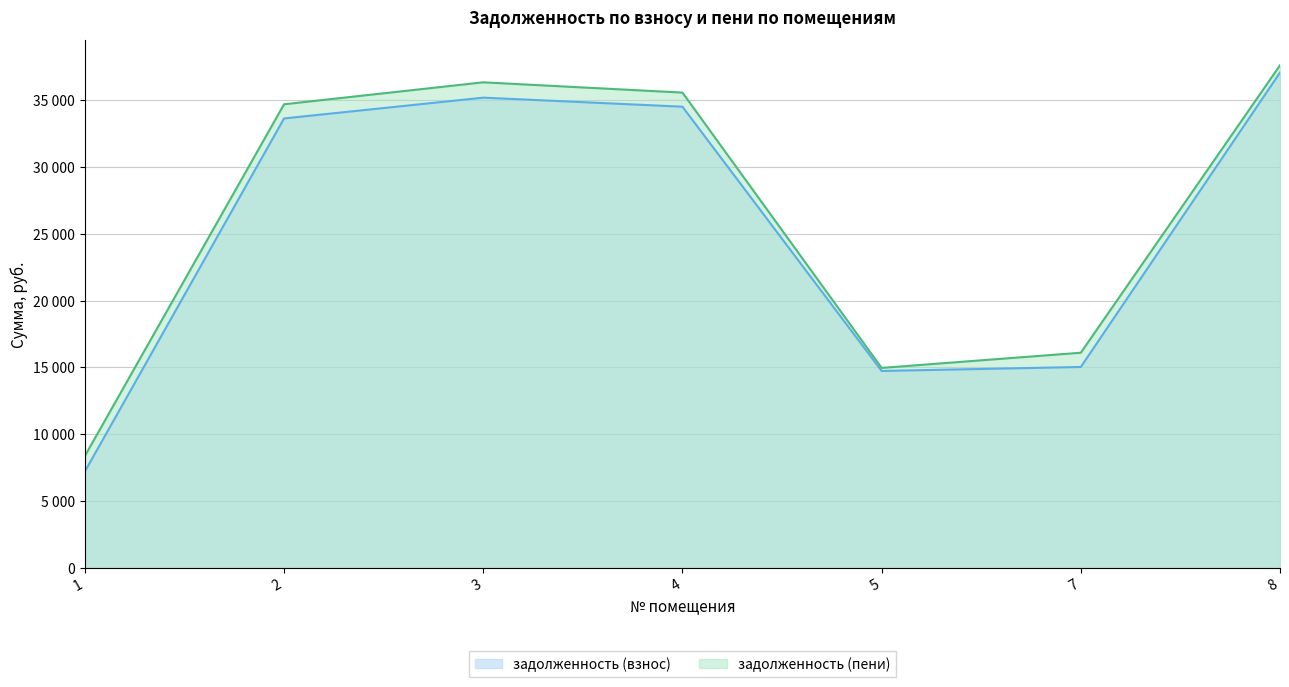

Reading left to right, what are all the values shown in this chart?

задолженность (взнос): 7211.8	33630.9	35186.6	34509.4	14733.7	15032.7	37065.0
задолженность (пени): 8372.5	34691.1	36334.2	35565.8	14963.0	16098.5	37608.9